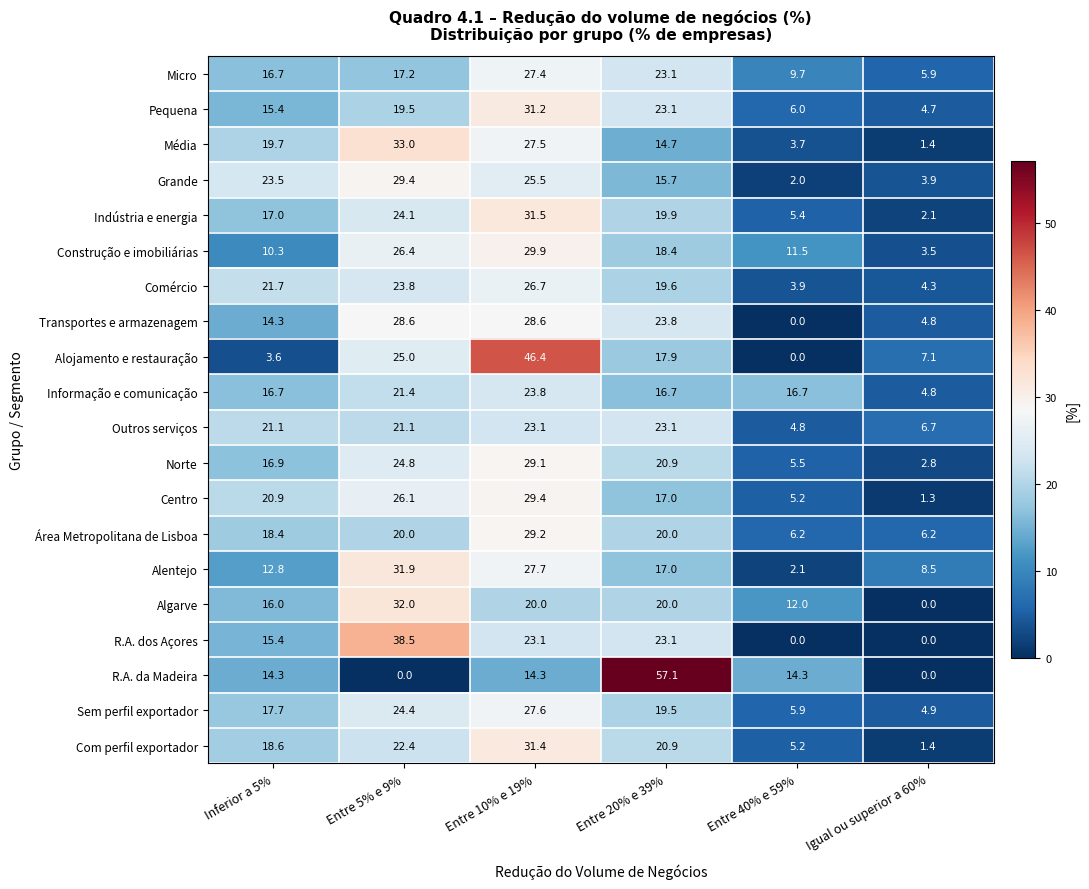

What is the difference between the Área Metropolitana de Lisboa values at Entre 10% e 19% and Inferior a 5%?

10.8